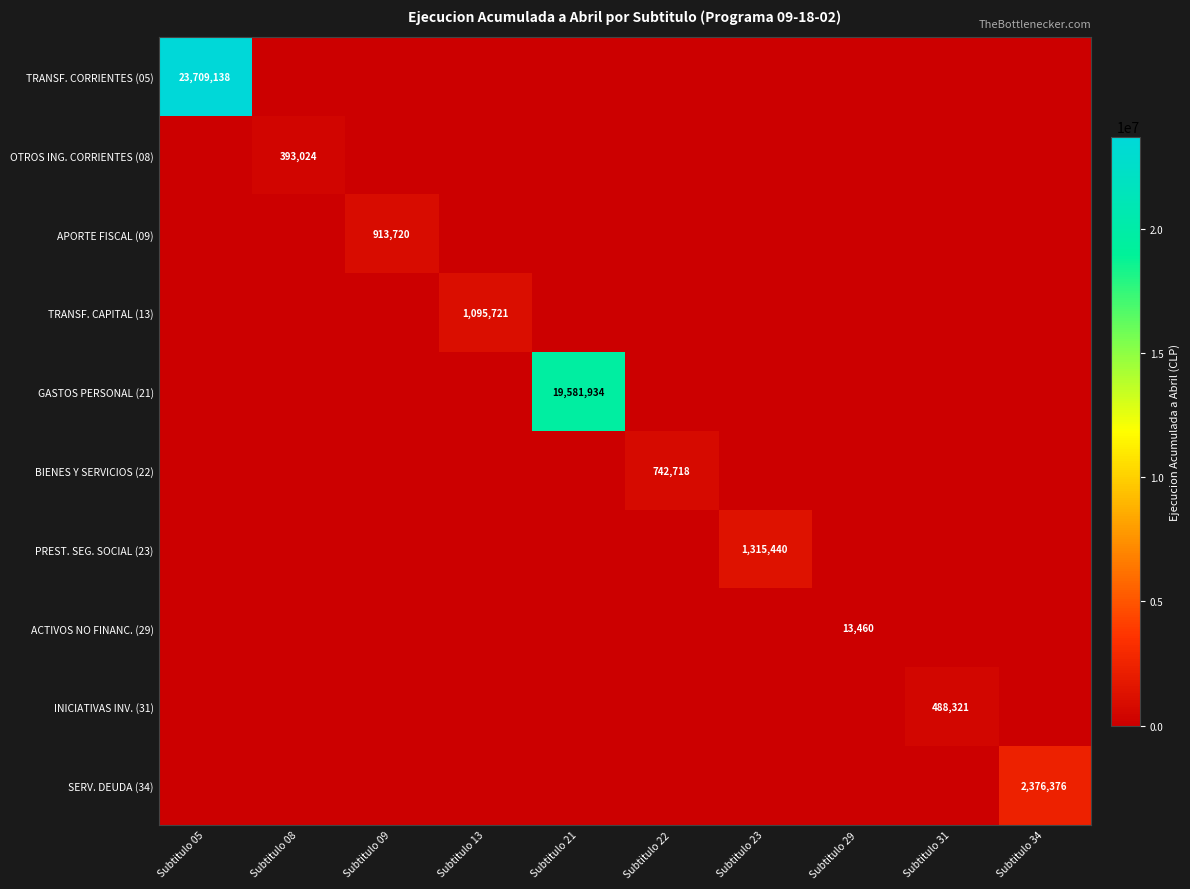

At which category is the sum across all series the highest?

Subtitulo 05